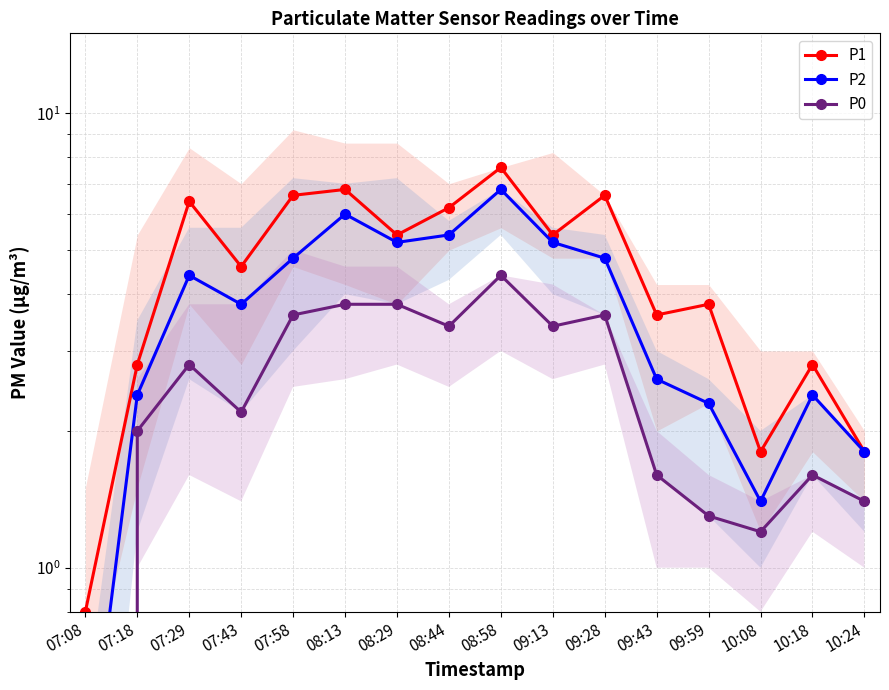

How many categories are shown in the chart?

16